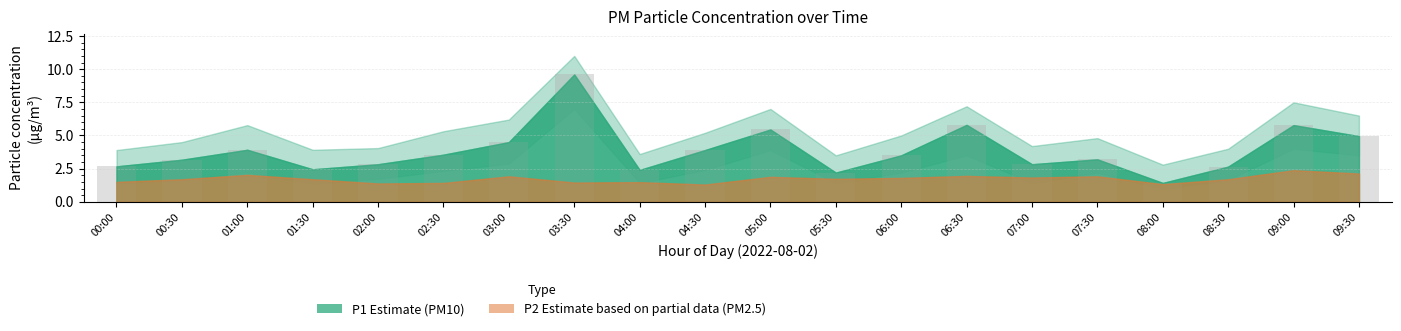

Read the value at 01:00.

3.9